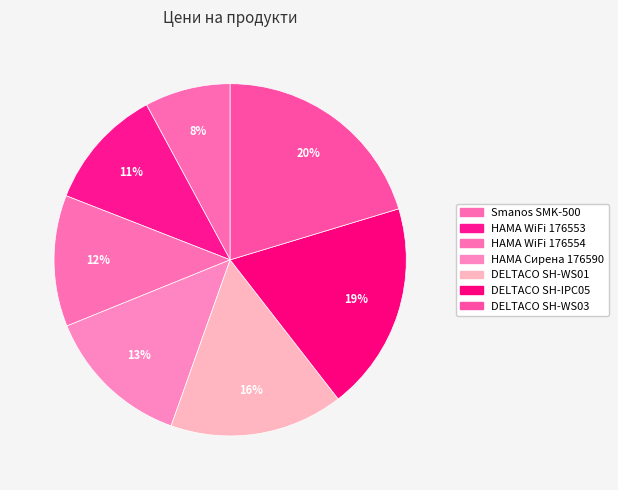

How many slices are in this pie chart?

7